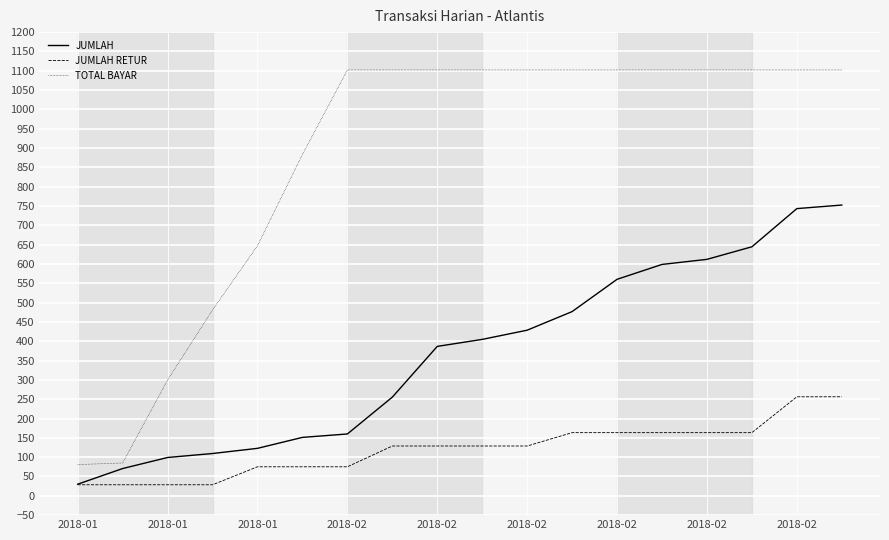

What is the minimum value for JUMLAH?

30.1